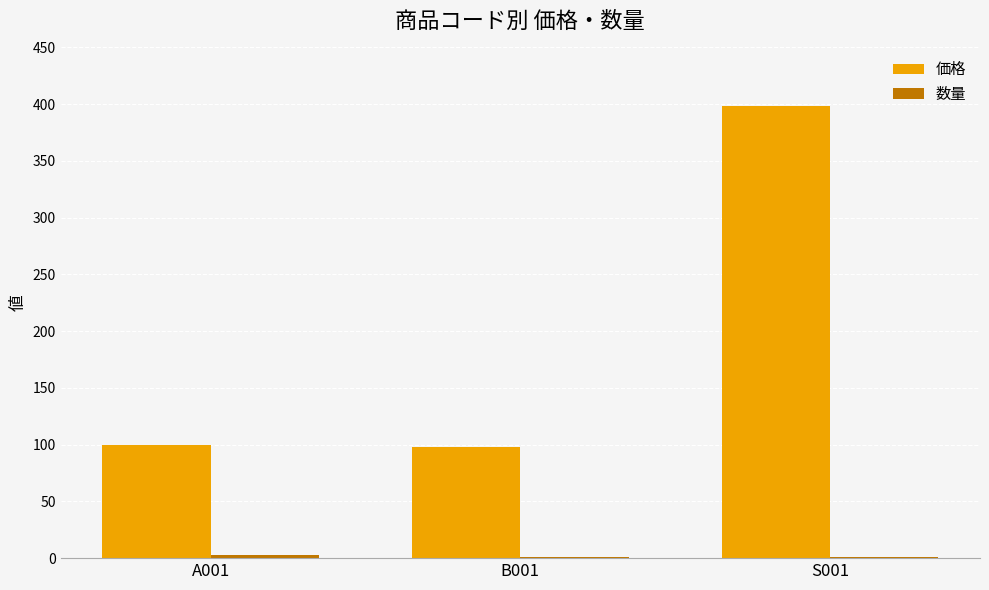

What is the sum of all 価格 values?

596